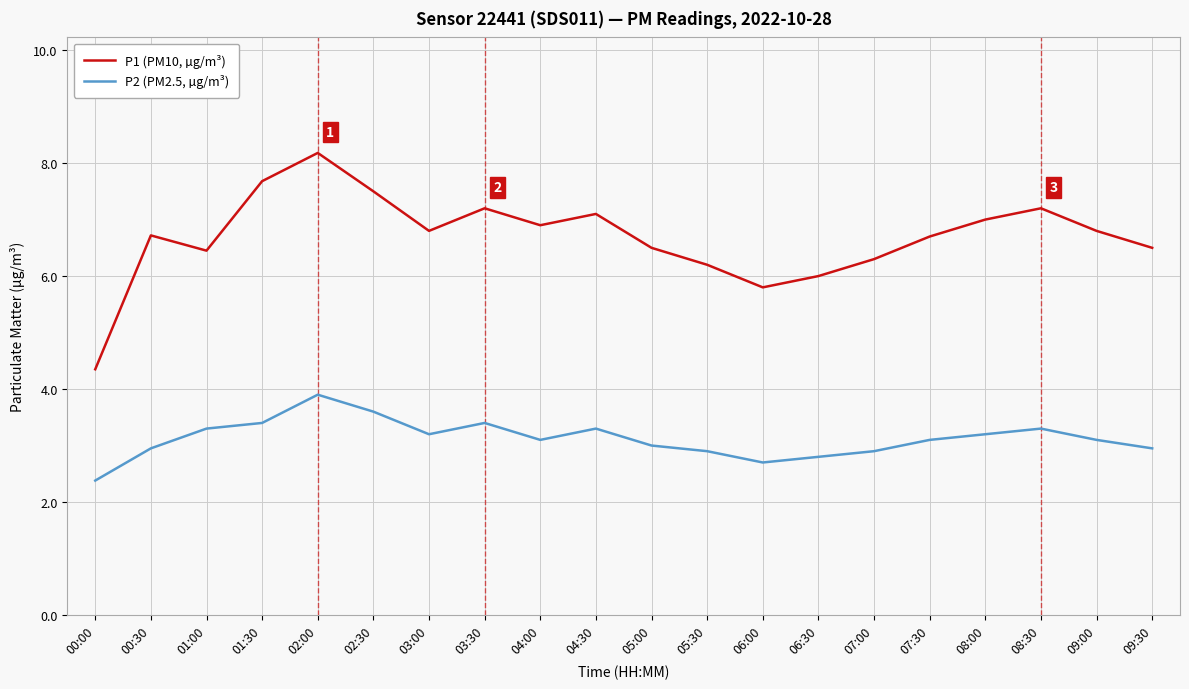

What is the difference between the maximum and minimum values in the P2 (PM2.5, µg/m³) series?

1.5